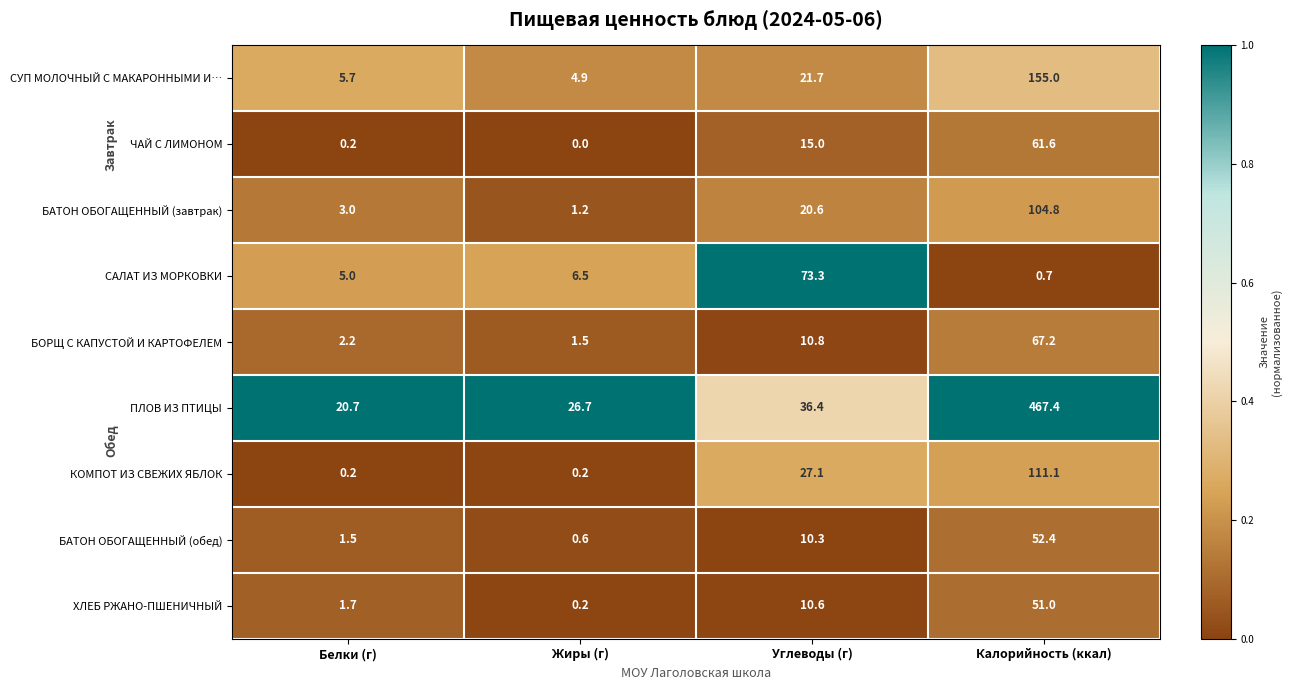

The value of БАТОН ОБОГАЩЕННЫЙ (завтрак) at Жиры (г) is 0.7. True or false?

False